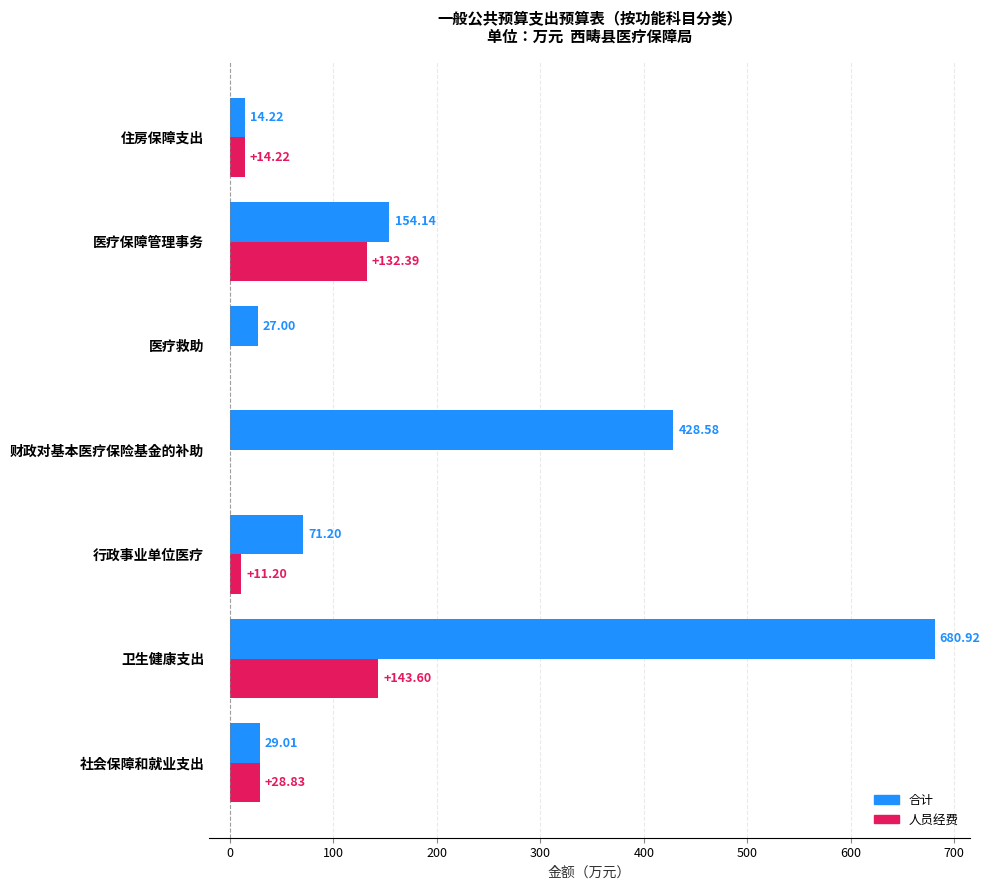

What is the total value across all series at 社会保障和就业支出?

57.8